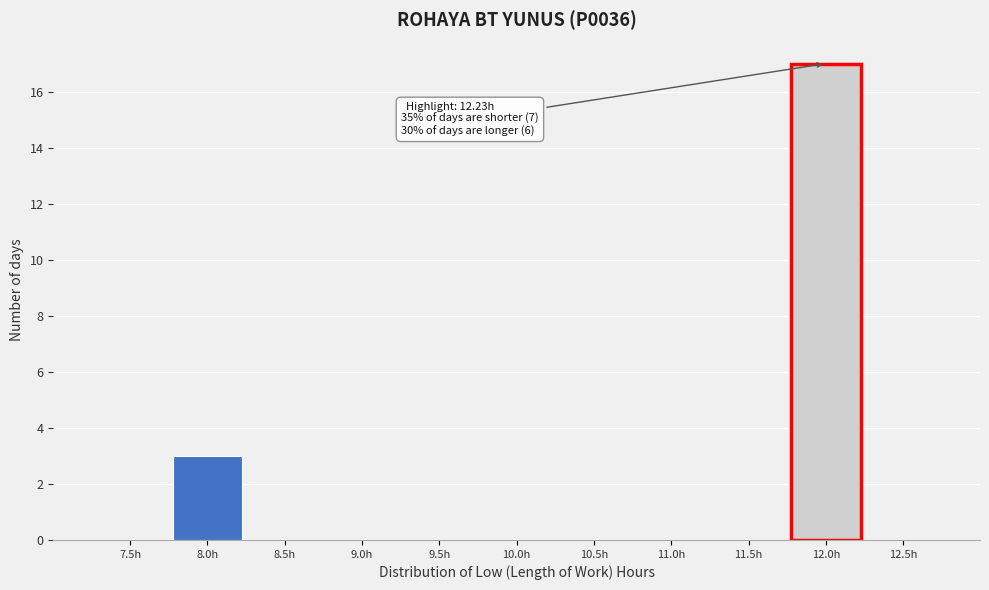

Reading left to right, transcribe all the data shown in this chart.

7.5h=0	8.0h=3	8.5h=0	9.0h=0	9.5h=0	10.0h=0	10.5h=0	11.0h=0	11.5h=0	12.0h=17	12.5h=0